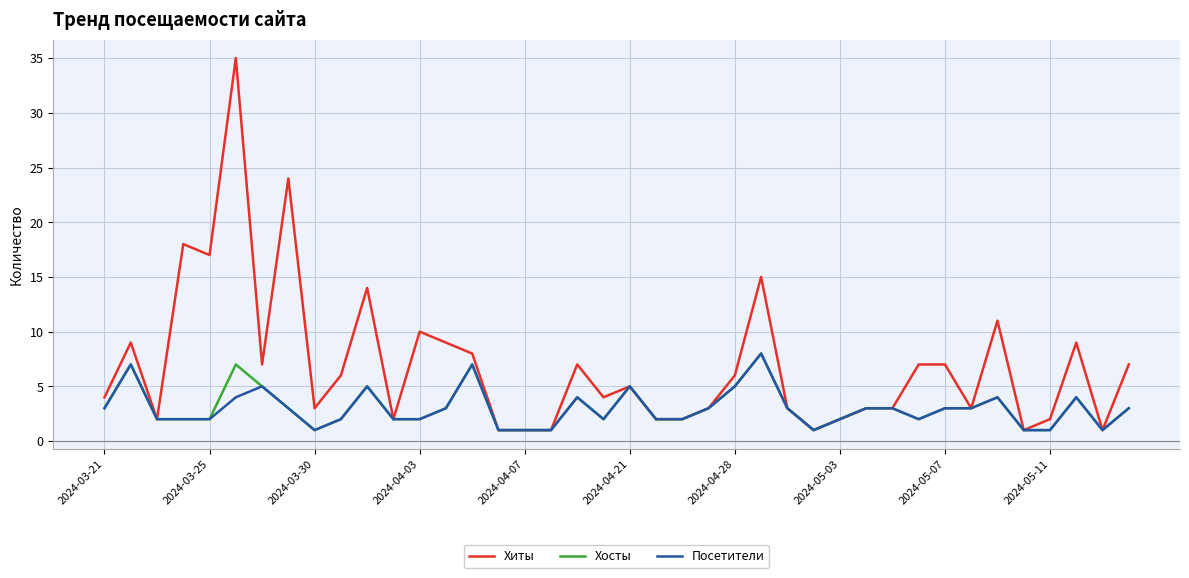

Which series has the largest range (max minus min)?

Хиты